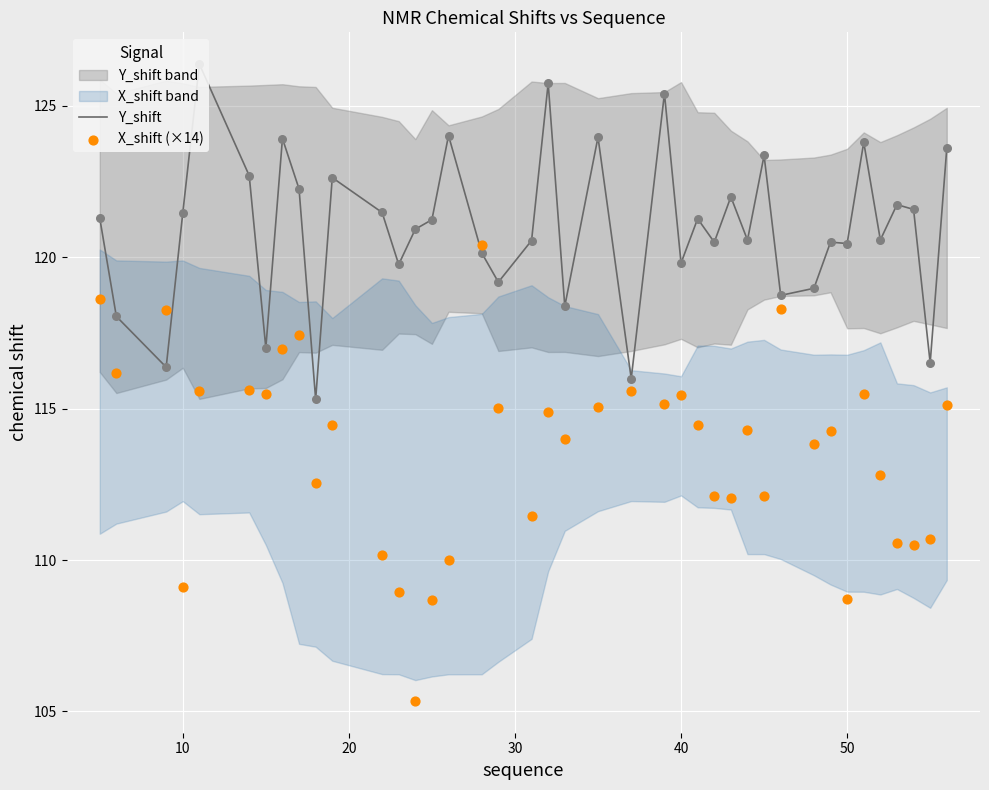

At how many categories does at least one series exceed 120?

28